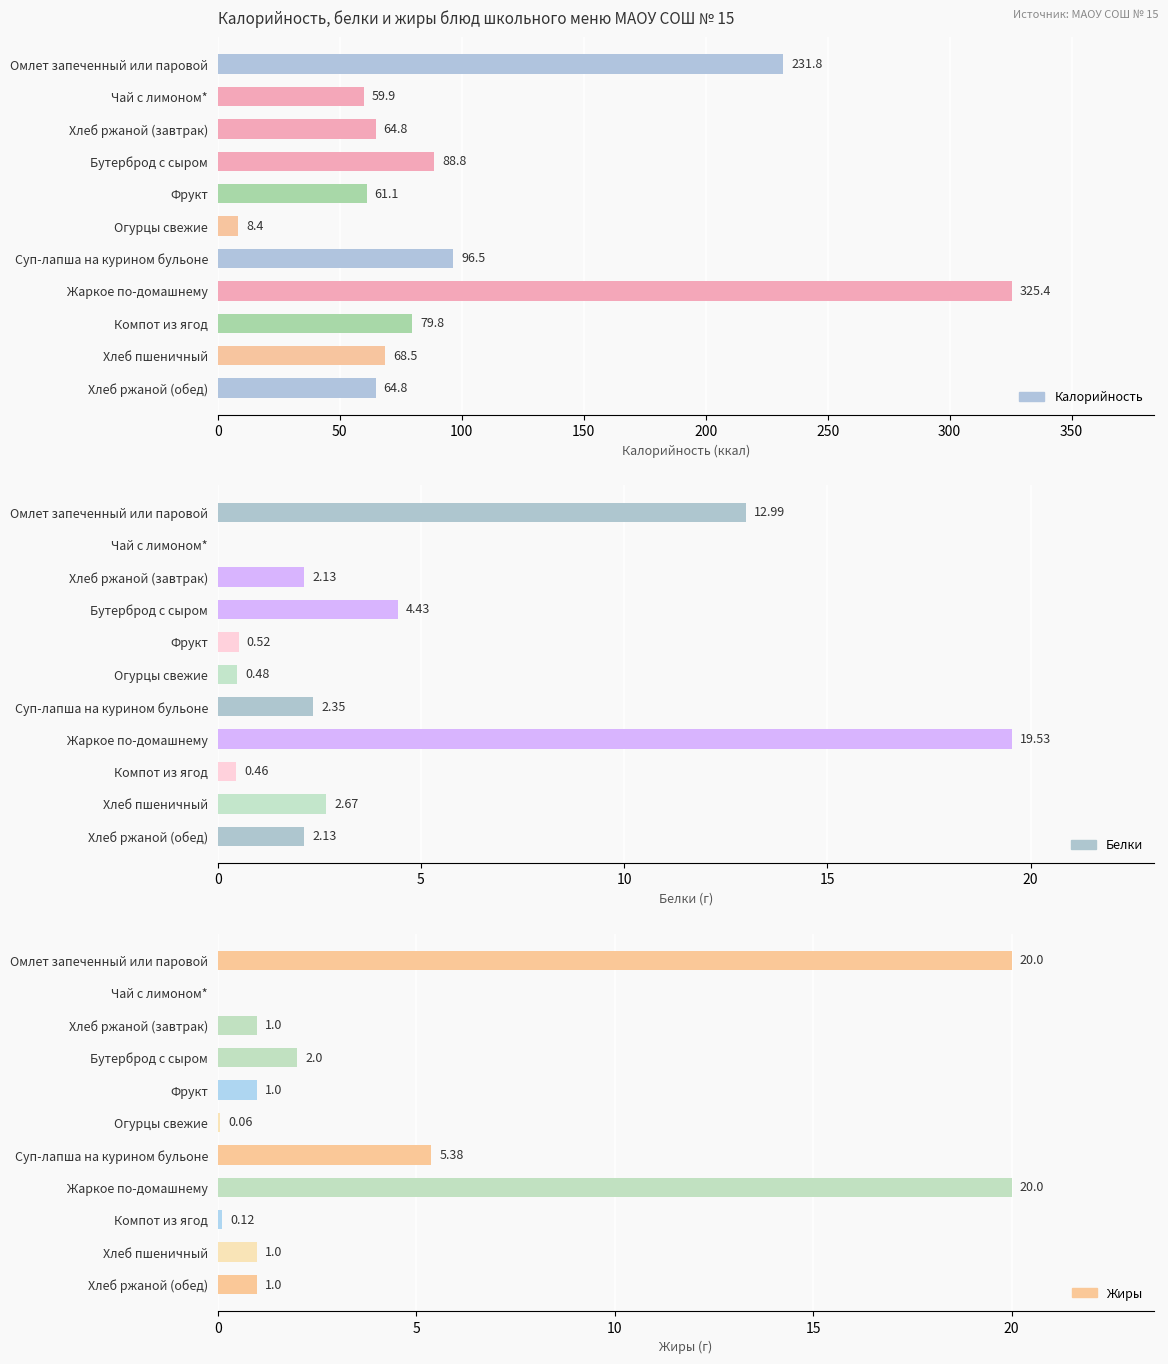

What is the difference between the Белки values at Хлеб пшеничный and Омлет запеченный или паровой?

10.3